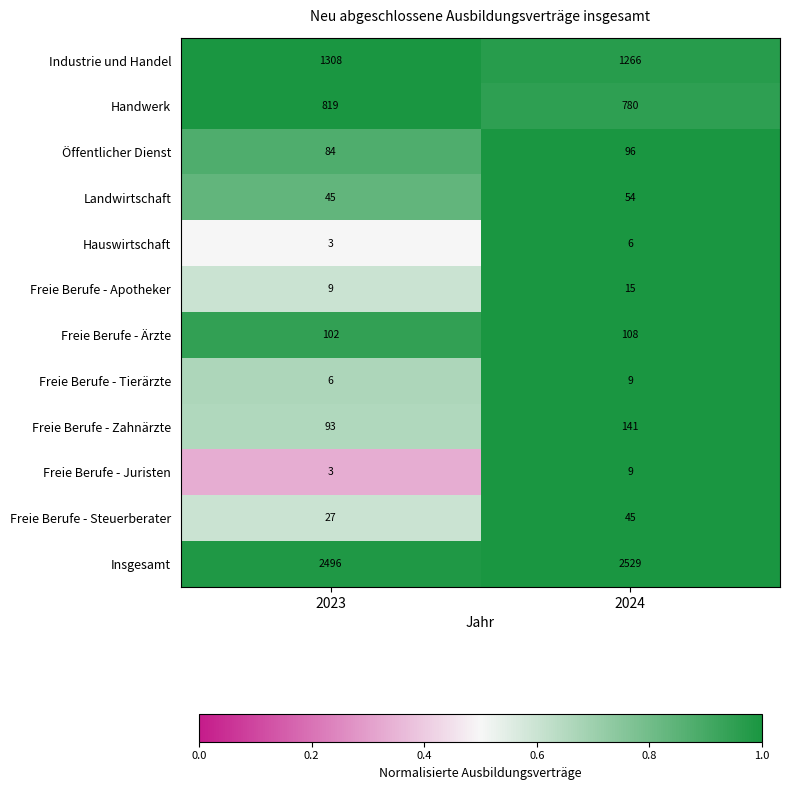

What is the approximate value of Freie Berufe - Tierärzte at 2024?

9